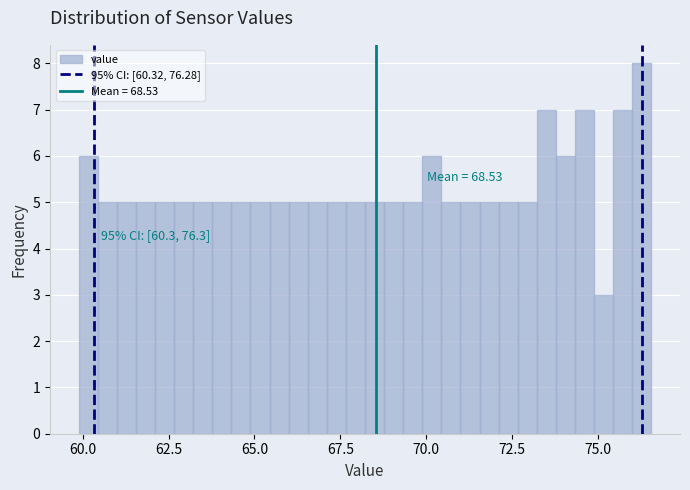

Around what value on the x-axis is the tallest bar? Give the approximate position of its centre, as read against the axis.

76.5